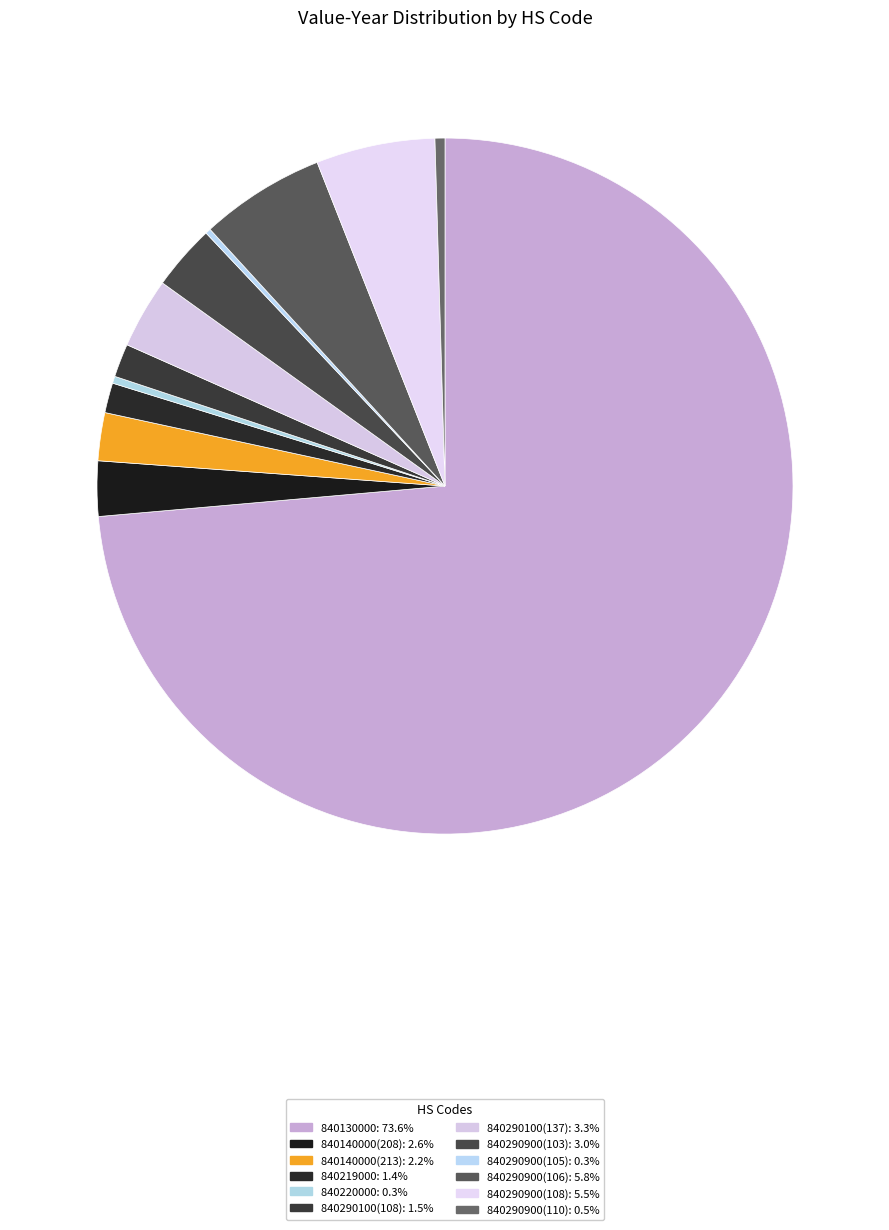

Which category has the biggest portion of the pie?

840130000